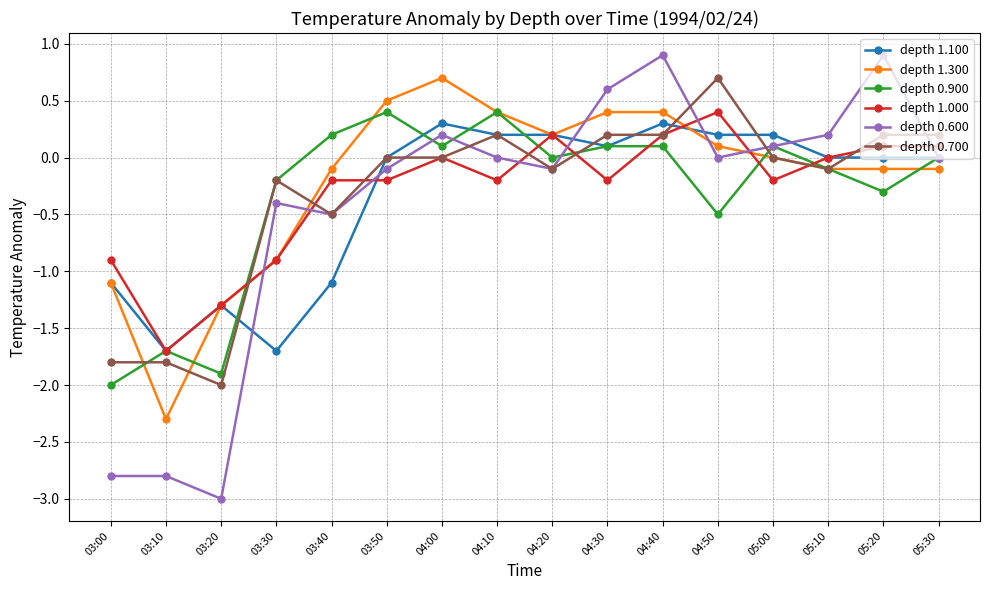

At which category does depth 1.100 reach its first local valley?

03:10